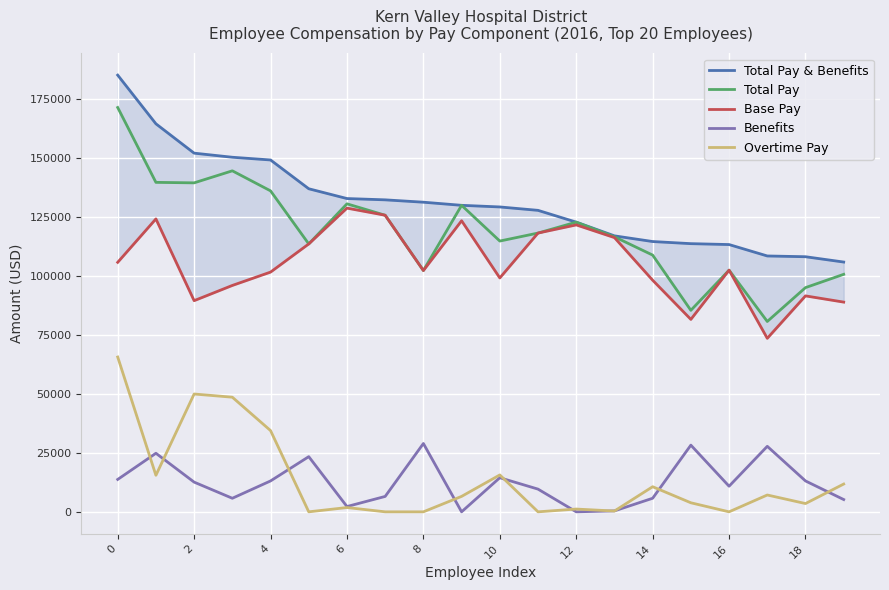

How many lines are shown in the chart?

5